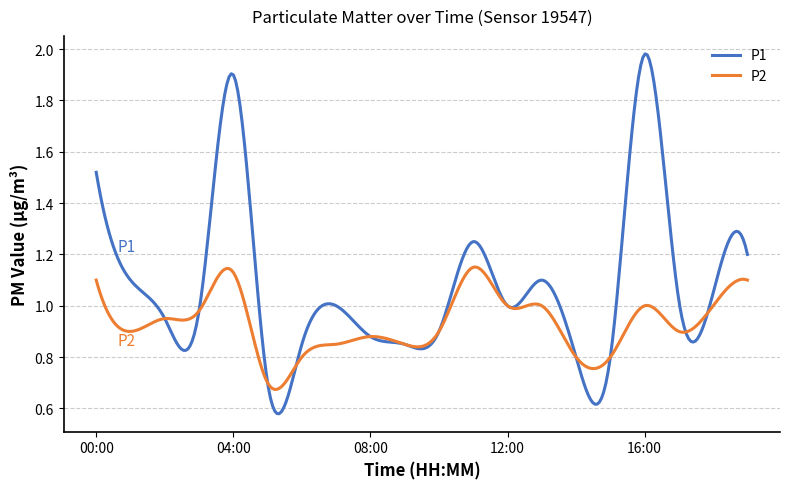

Rank the series by their maximum value, from lowest to highest.

P2, P1